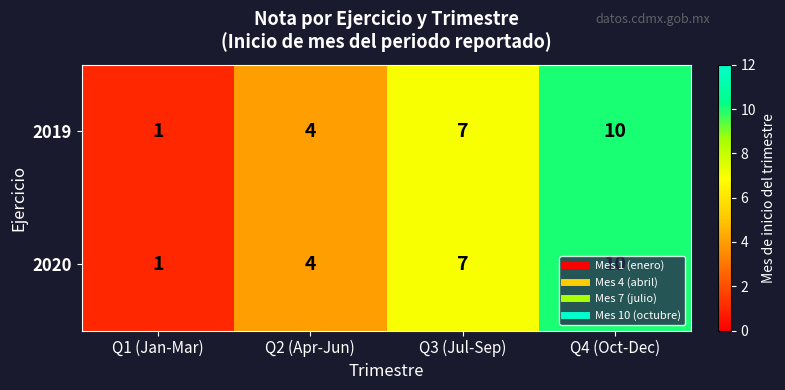

What is the difference between the 2020 values at Q3 (Jul-Sep) and Q1 (Jan-Mar)?

6